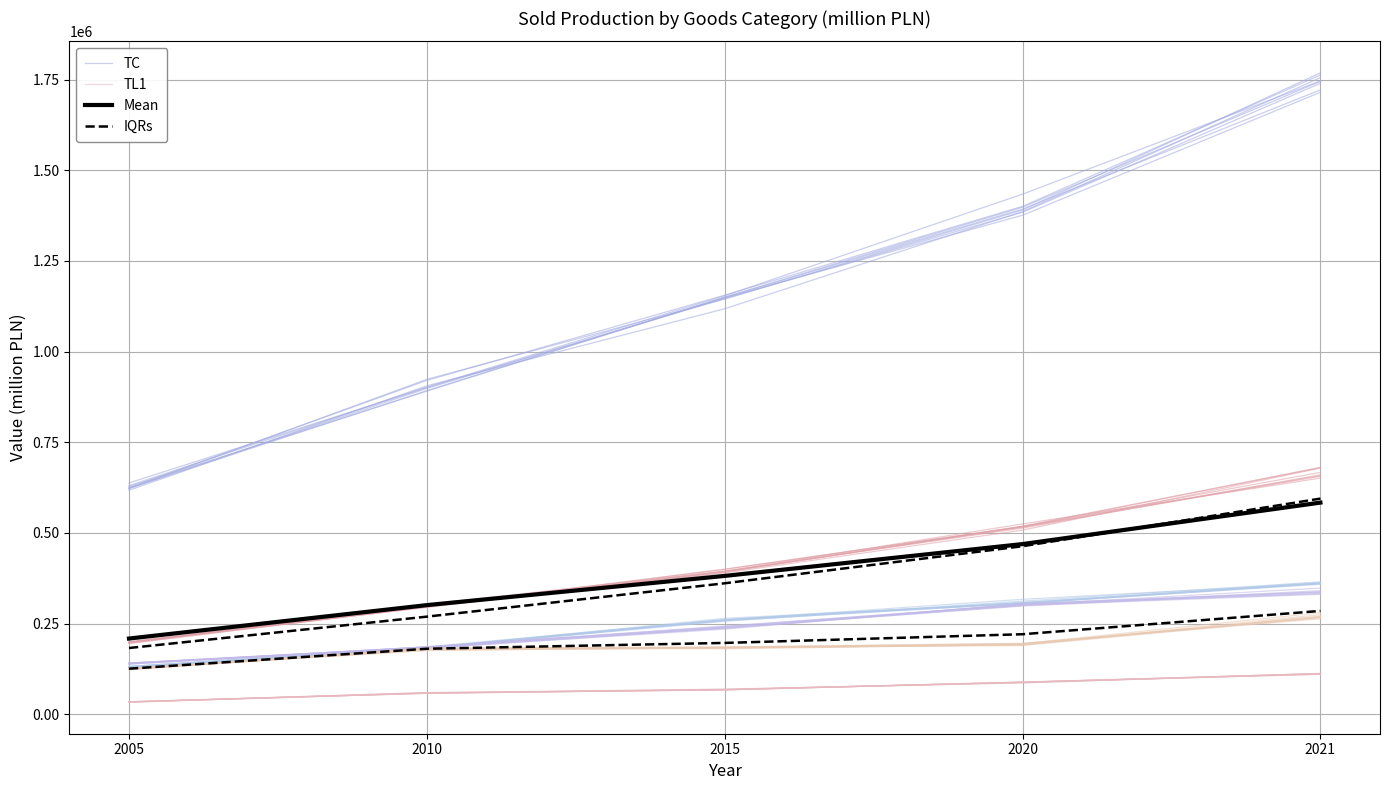

At which category is the sum across all series the highest?

2021